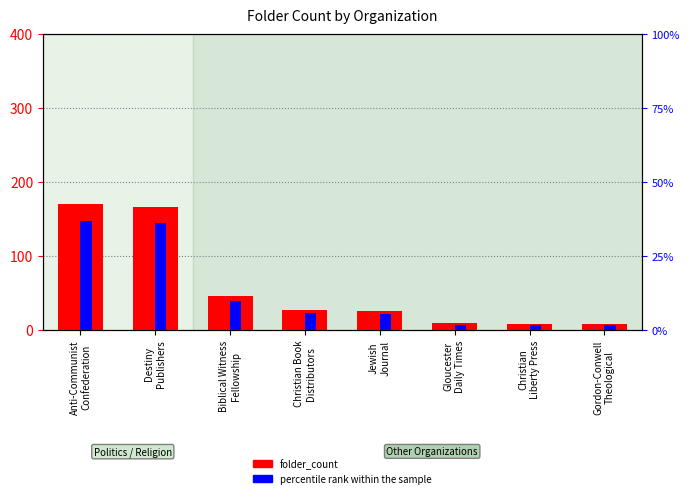

Rank the categories by folder_count value from lowest to highest.

Christian
Liberty Press, Gordon-Conwell
Theological, Gloucester
Daily Times, Jewish
Journal, Christian Book
Distributors, Biblical Witness
Fellowship, Destiny
Publishers, Anti-Communist
Confederation